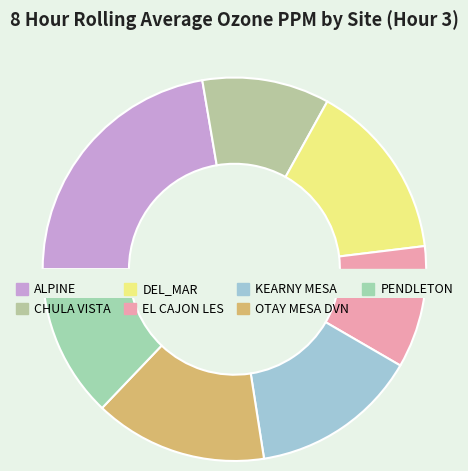

What percentage is NOT represented by EL CAJON LES?

89.7%